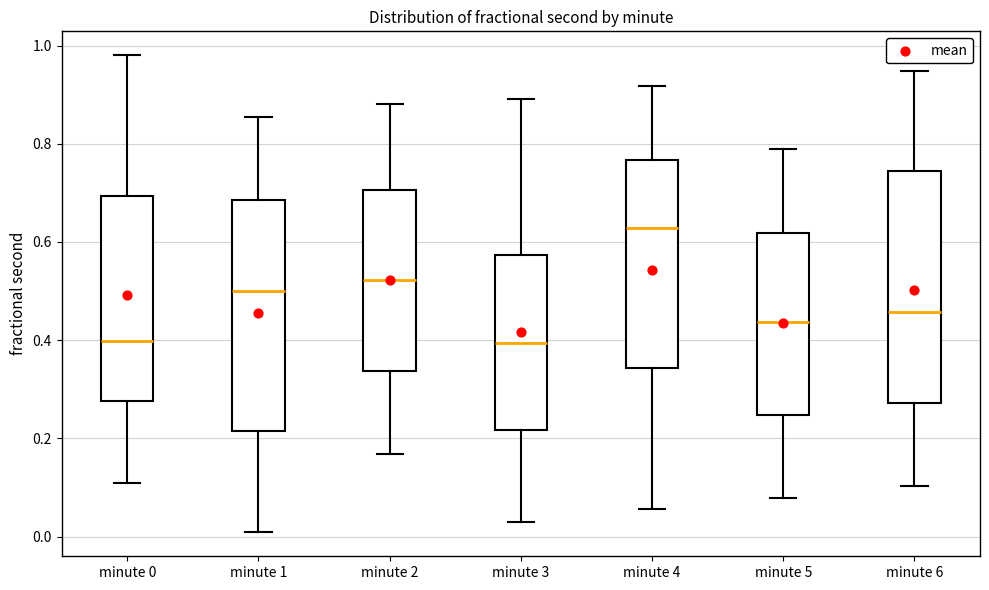

Reading left to right, read every box against the y-axis: the position of its median line, the range the box covers, and the ends of its whiskers. The values are not printed on the chart, so give them approximately, as read against the axis.

minute 0: median 0.40, box 0.28 to 0.70, whiskers 0.10 to 0.98
minute 1: median 0.50, box 0.22 to 0.68, whiskers 0.00 to 0.86
minute 2: median 0.52, box 0.34 to 0.70, whiskers 0.16 to 0.88
minute 3: median 0.40, box 0.22 to 0.58, whiskers 0.04 to 0.90
minute 4: median 0.62, box 0.34 to 0.76, whiskers 0.06 to 0.92
minute 5: median 0.44, box 0.24 to 0.62, whiskers 0.08 to 0.80
minute 6: median 0.46, box 0.28 to 0.74, whiskers 0.10 to 0.94